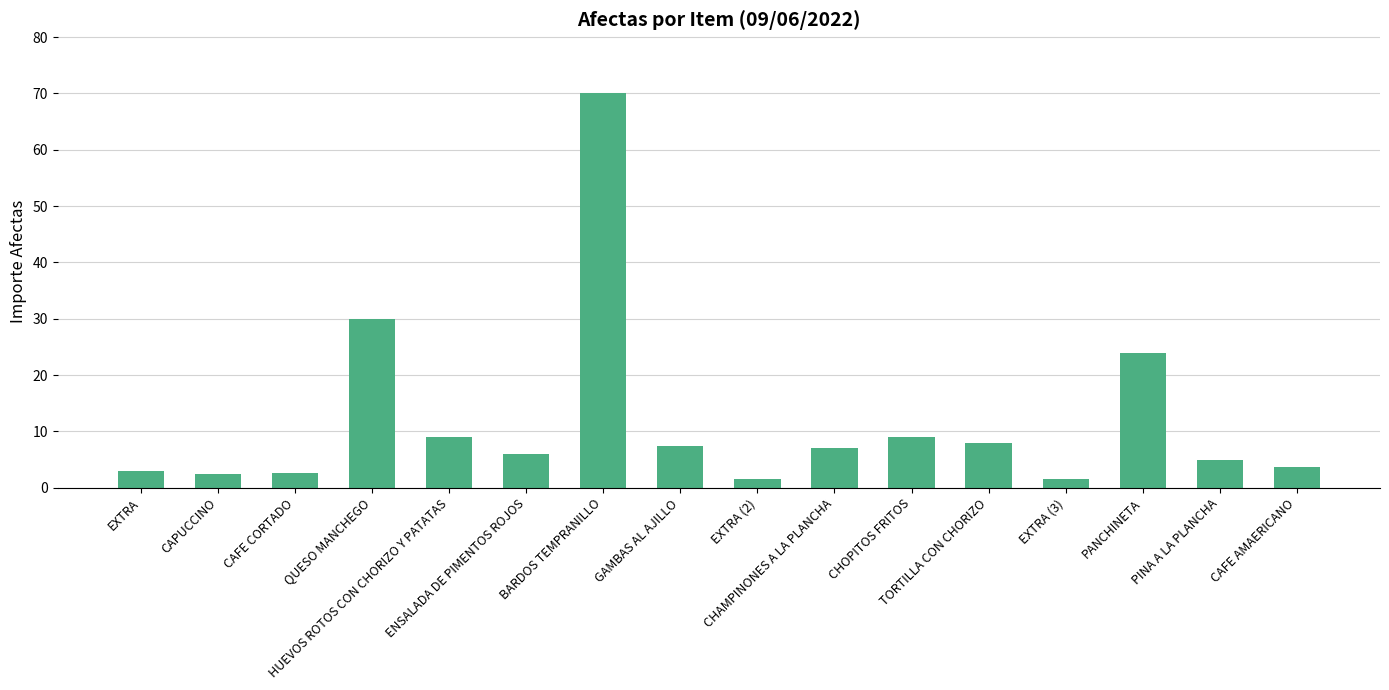

What is the sum of all values?

190.2